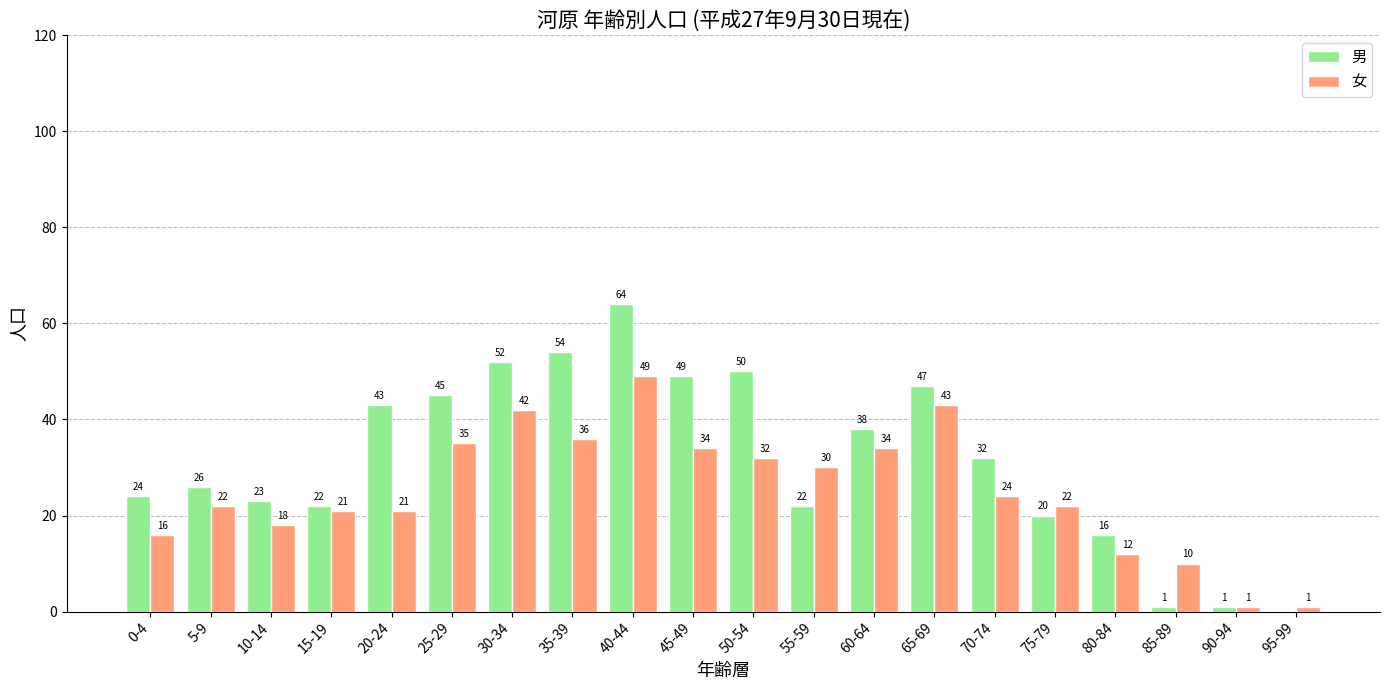

Where is 男 nearest to the value 32?

70-74